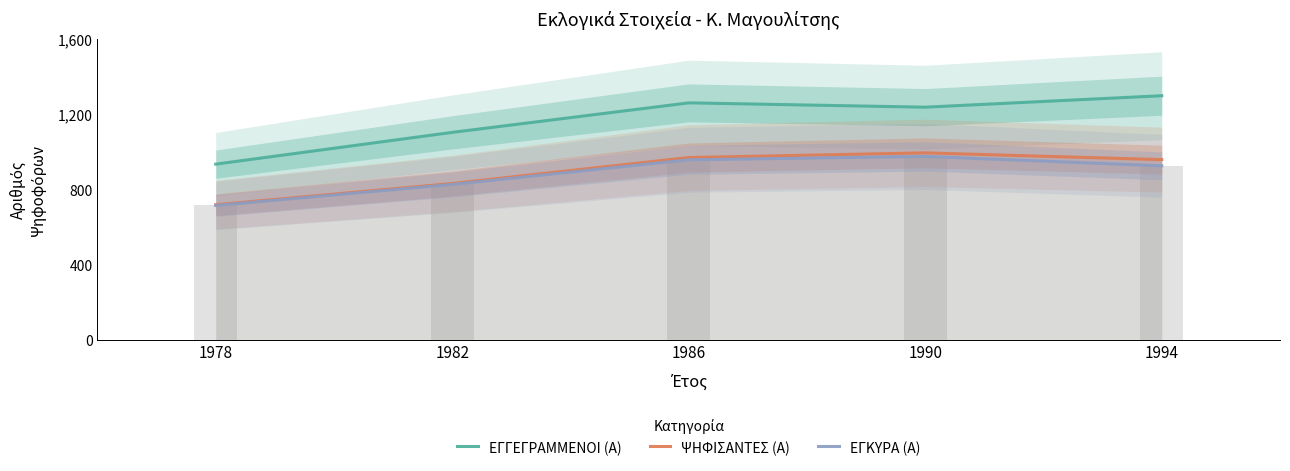

Which series has the largest total across all categories?

ΕΓΓΕΓΡΑΜΜΕΝΟΙ (Α)